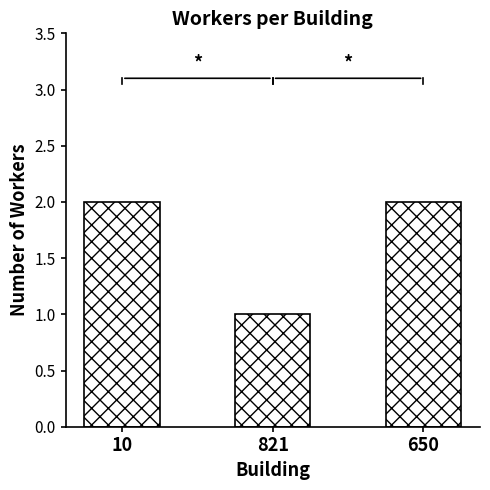

At which label is the value closest to 1?

821